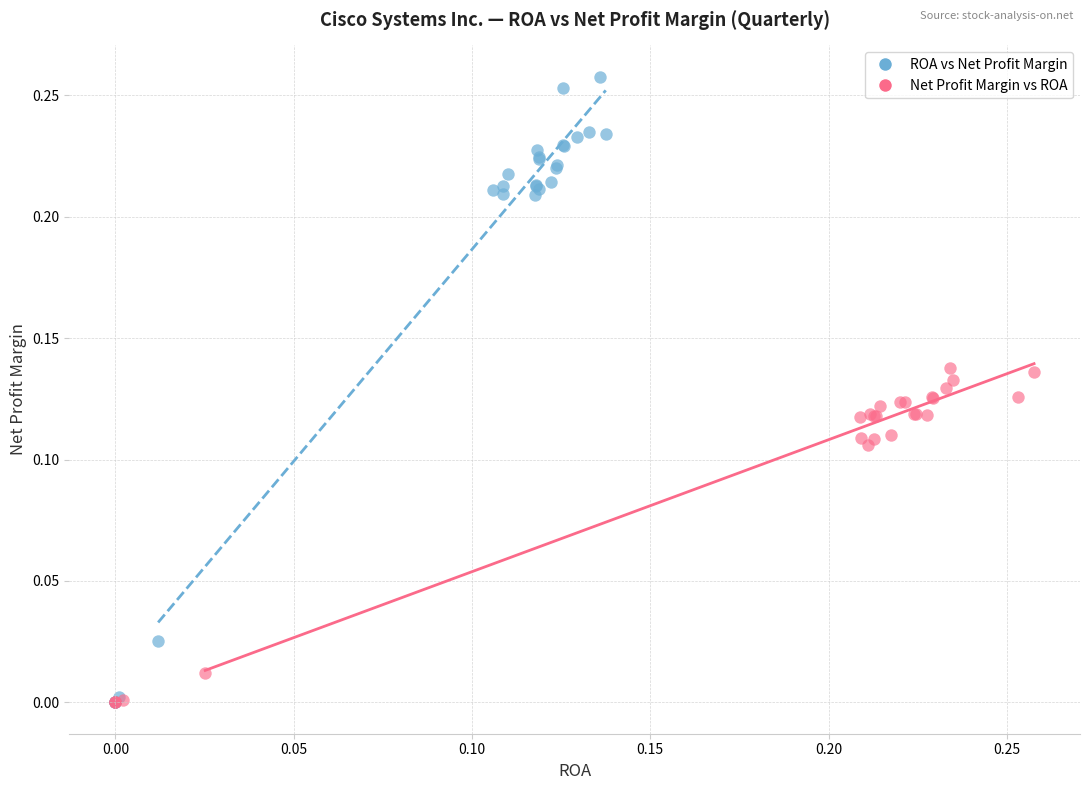

Which series has the largest Y range (max minus min)?

ROA vs Net Profit Margin